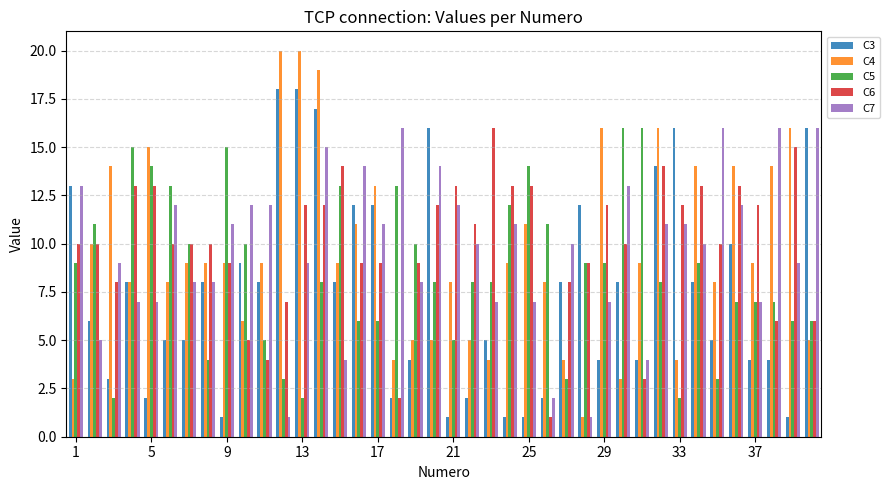

Which series has the largest range (max minus min)?

C4